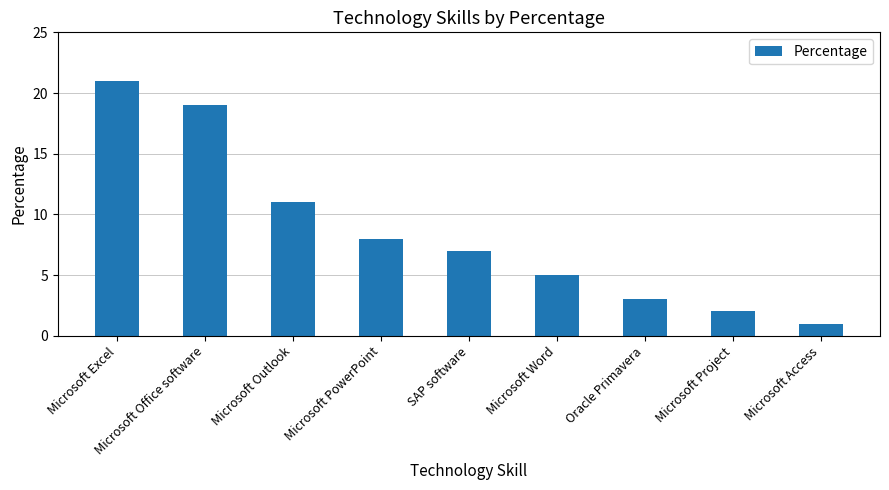

Does the chart contain stacked bars?

No